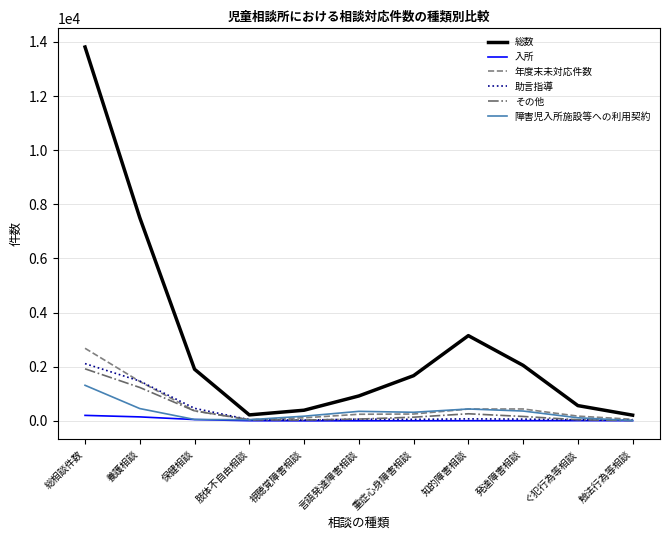

At which label is 助言指導 closest to 1070?

養護相談